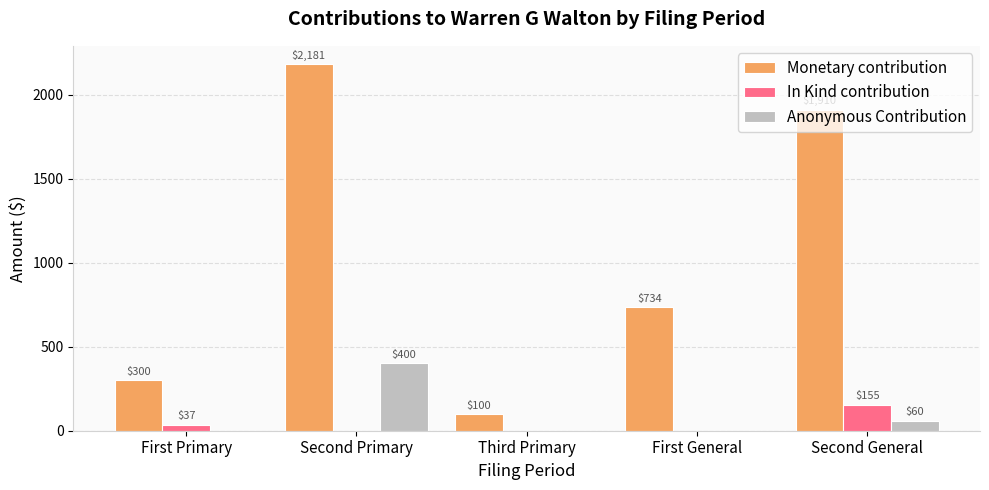

Does the chart contain stacked bars?

No